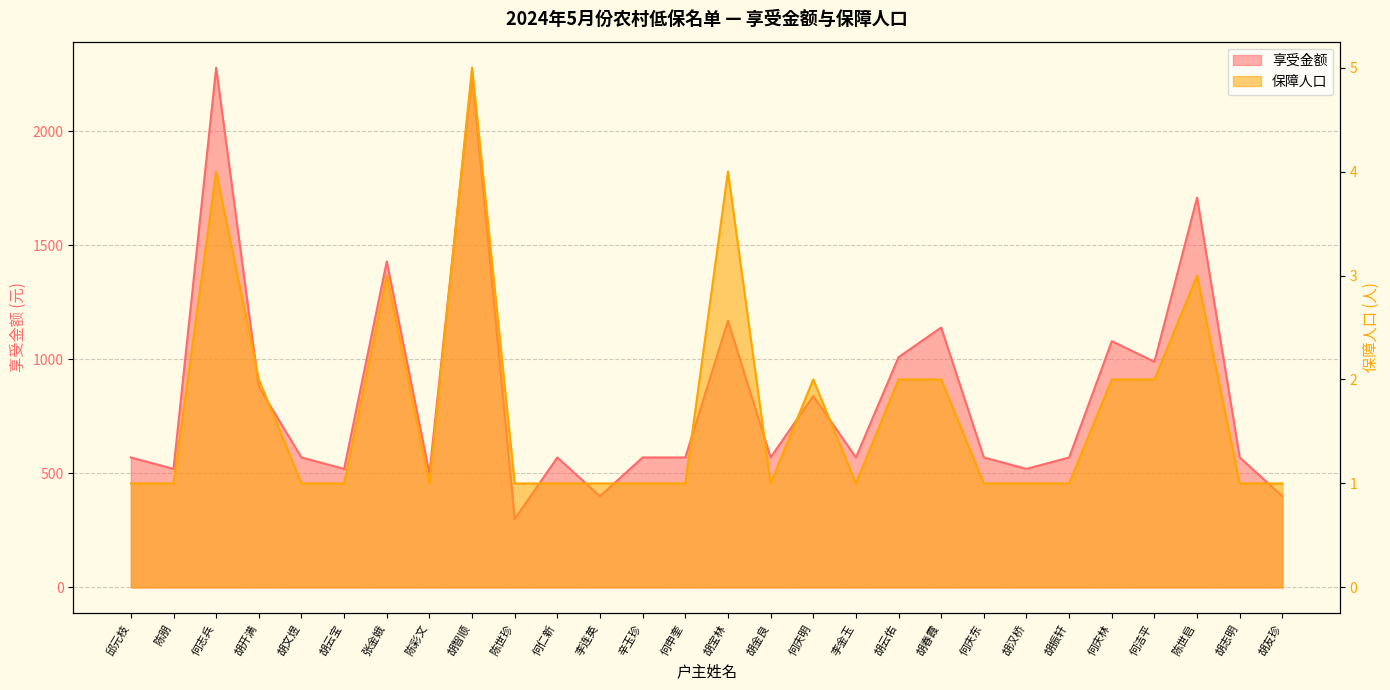

At which category does 享受金额 reach its first local valley?

陈朋